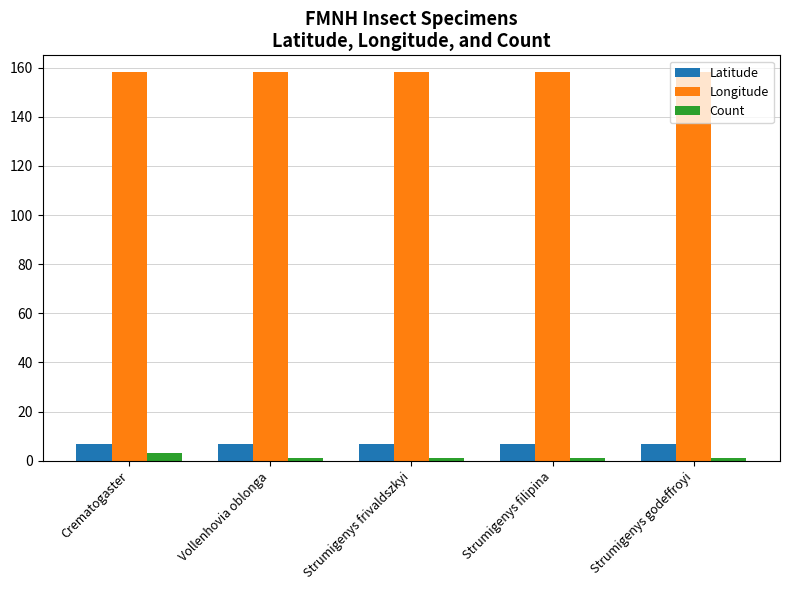

Count the Longitude values in the range 158 to 159.

5